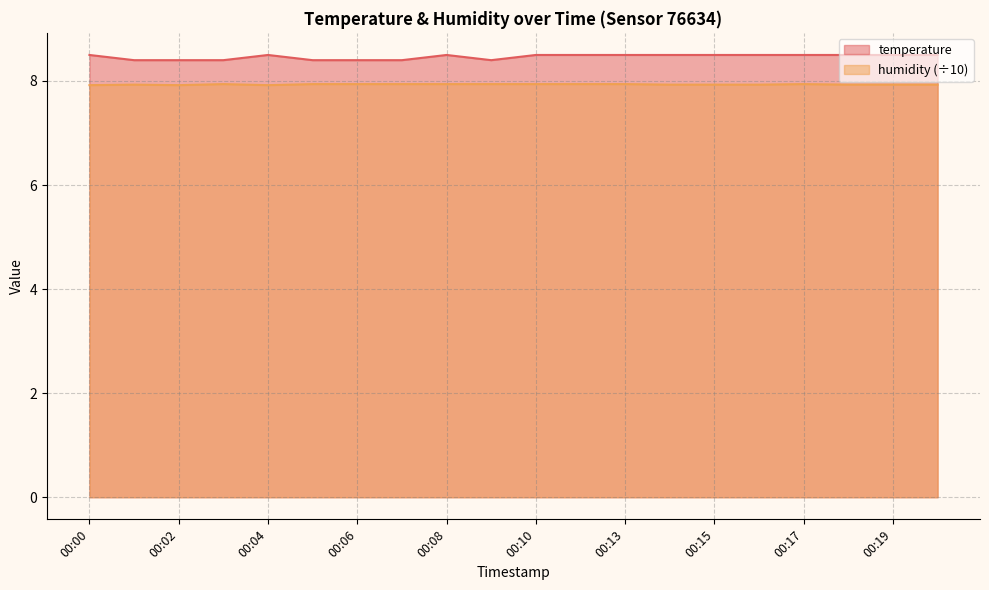

Is the value of temperature at 00:19 greater than the value of humidity at 00:13?

Yes